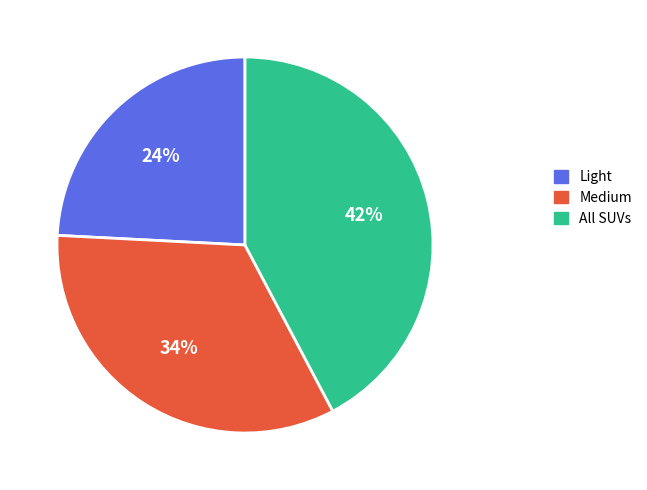

How many segments does this pie chart have?

3